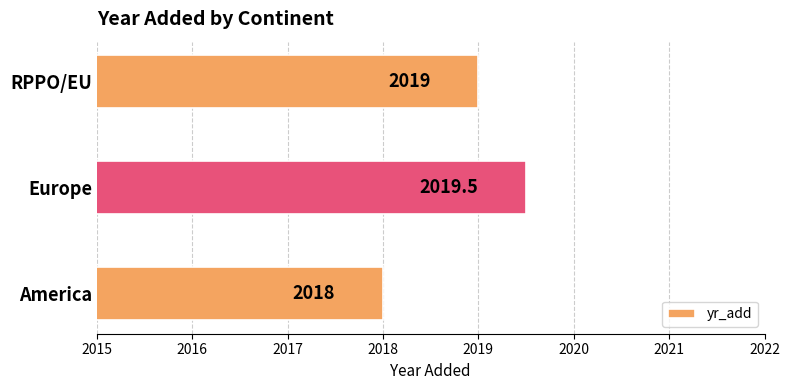

What is the smallest value displayed?

2018.0